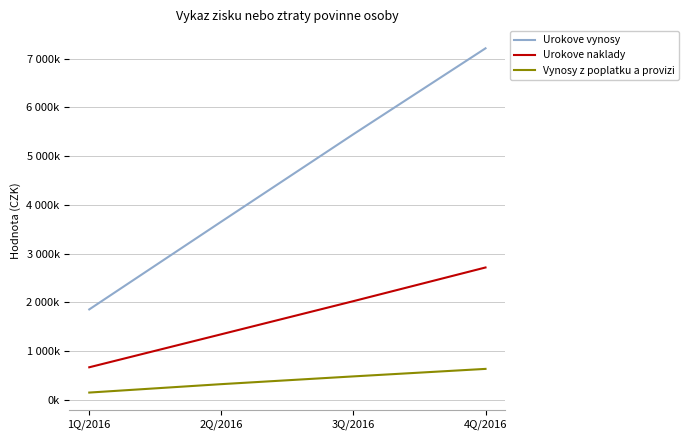

What is the value of the Urokove vynosy point at the 1st from the left?

1853881.2